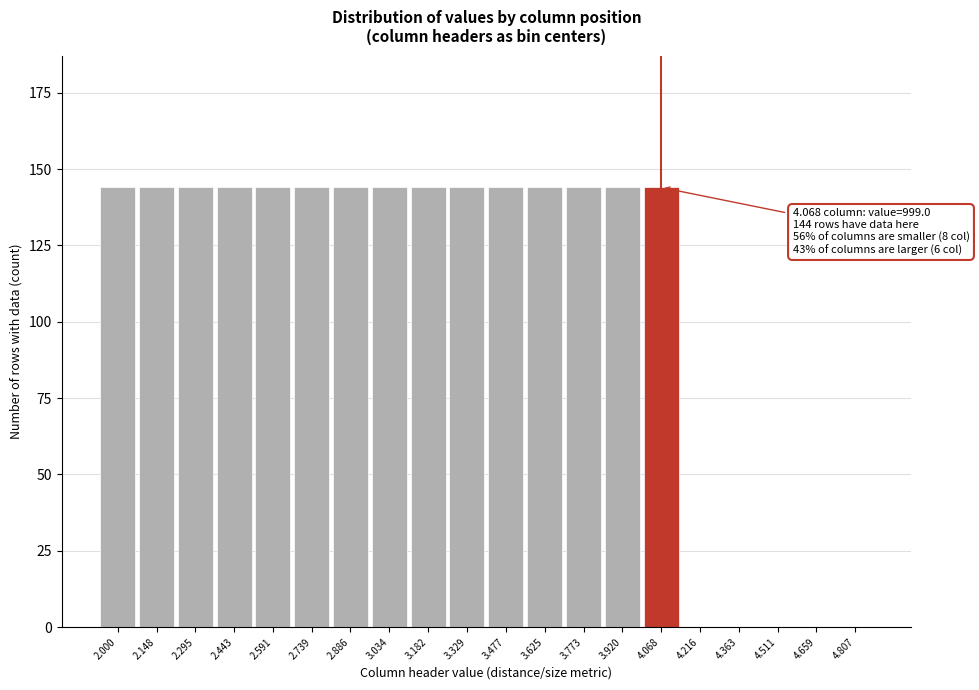

Reading left to right, extract all data points from this chart.

2.000=144	2.148=144	2.295=144	2.443=144	2.591=144	2.739=144	2.886=144	3.034=144	3.182=144	3.329=144	3.477=144	3.625=144	3.773=144	3.920=144	4.068=144	4.216=0	4.363=0	4.511=0	4.659=0	4.807=0